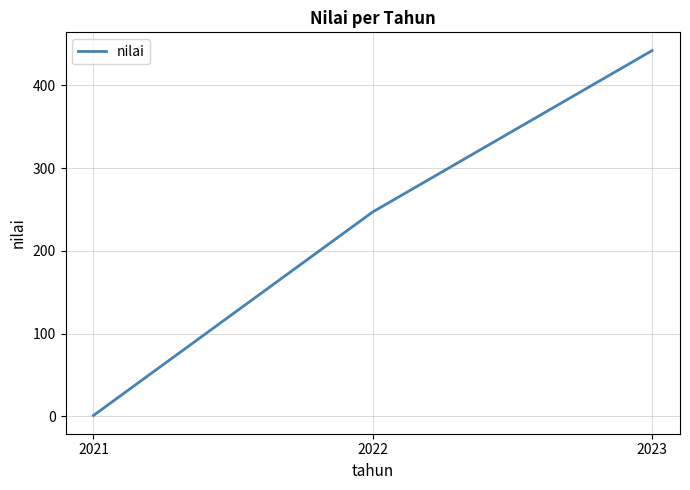

Does the chart have visible grid lines?

Yes